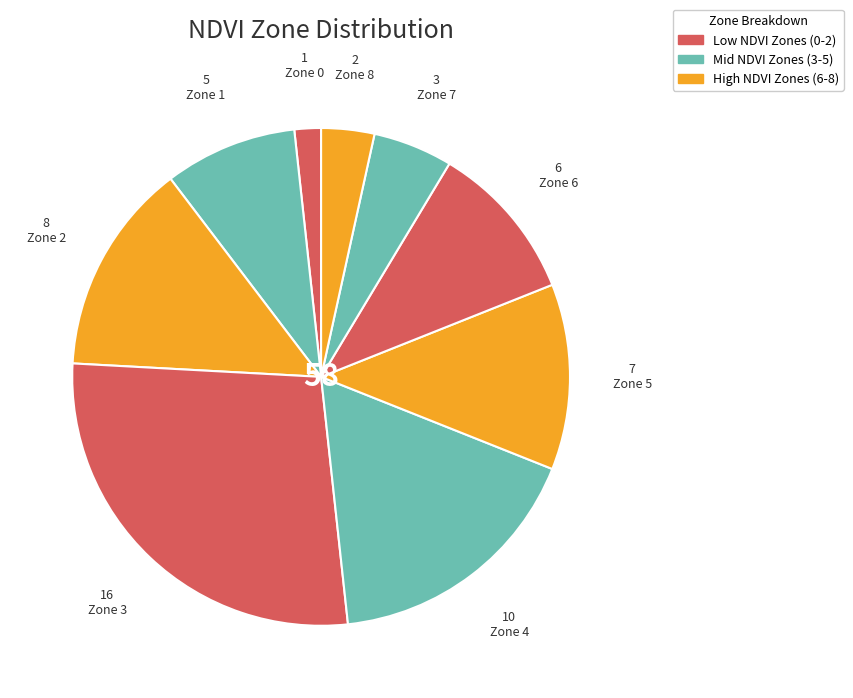

To the nearest percent, what portion does Zone 8 represent?

3%